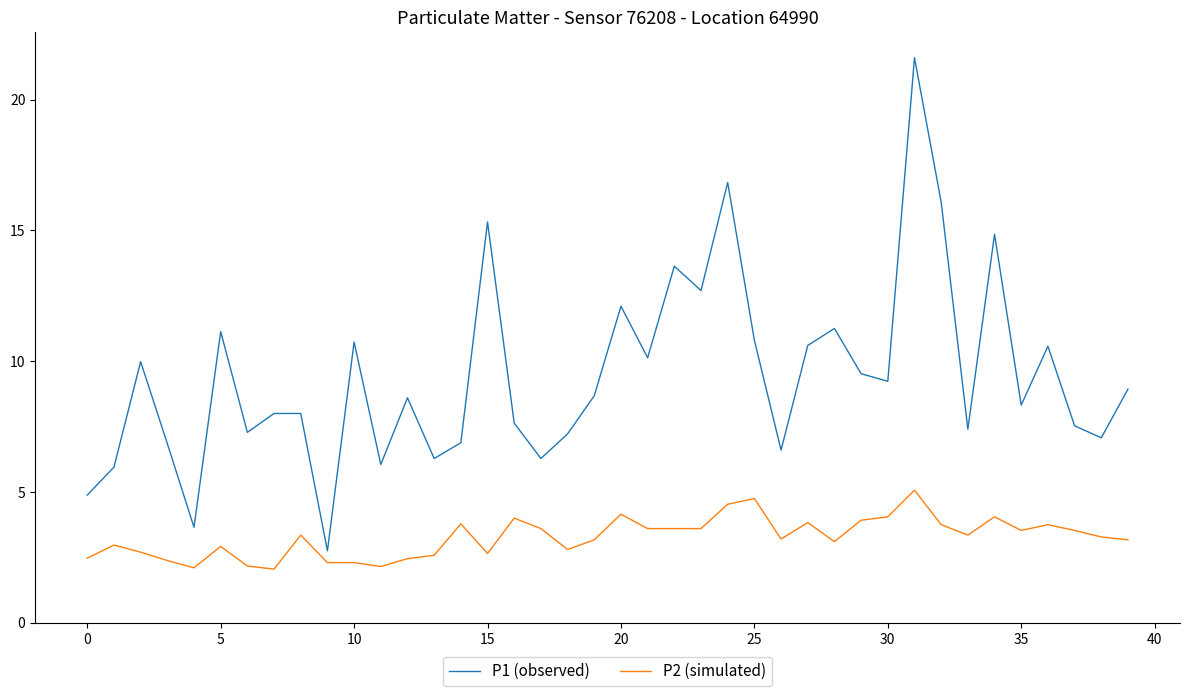

Does the chart display data point markers on the line(s)?

No